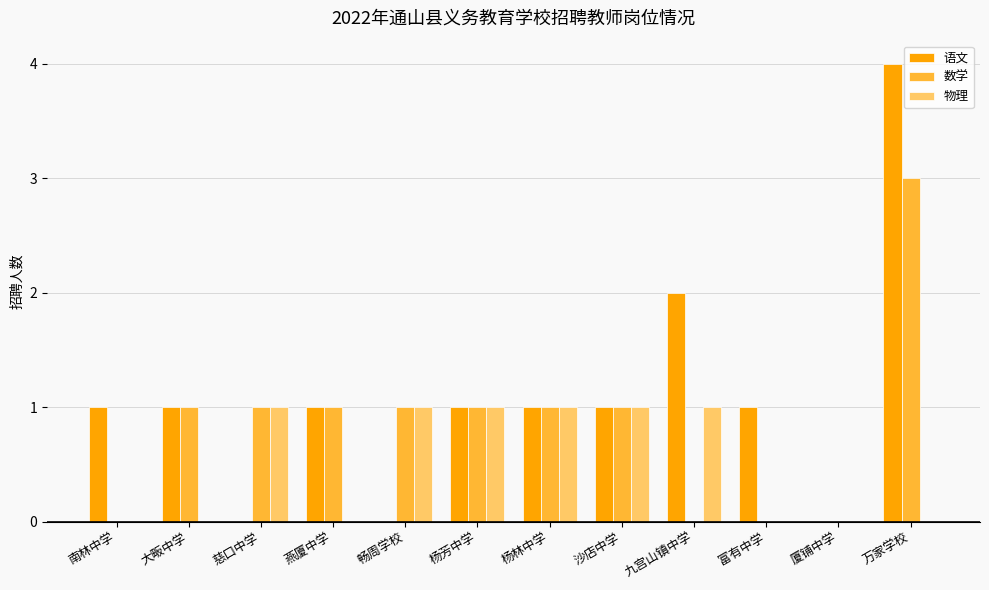

The 语文 series shows 0 at 慈口中学. True or false?

True